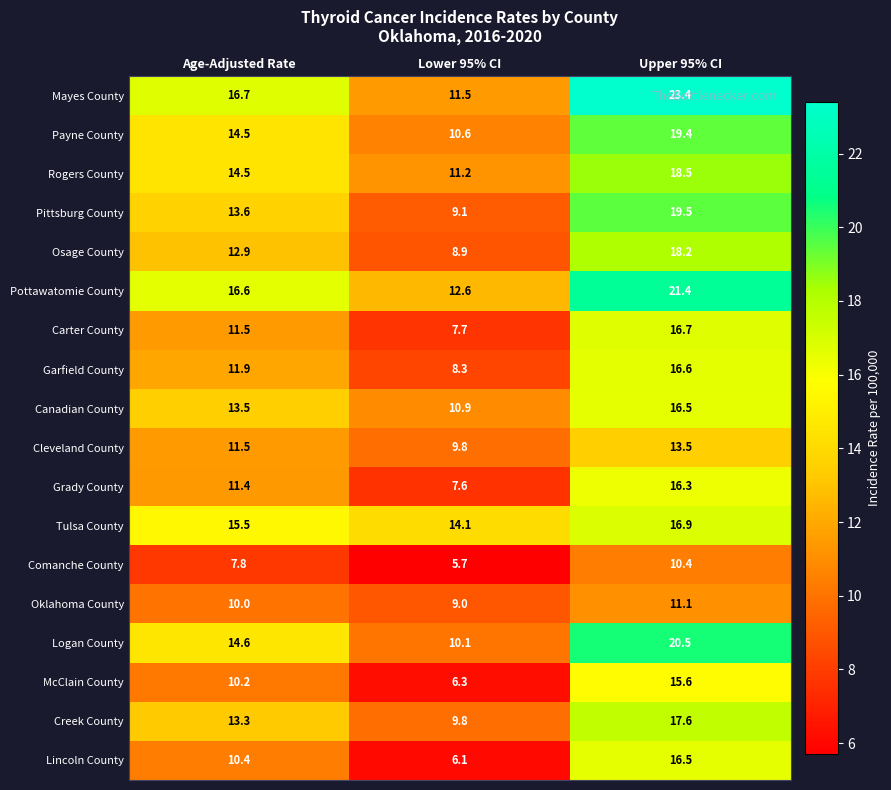

Which series has the widest spread of values?

Mayes County